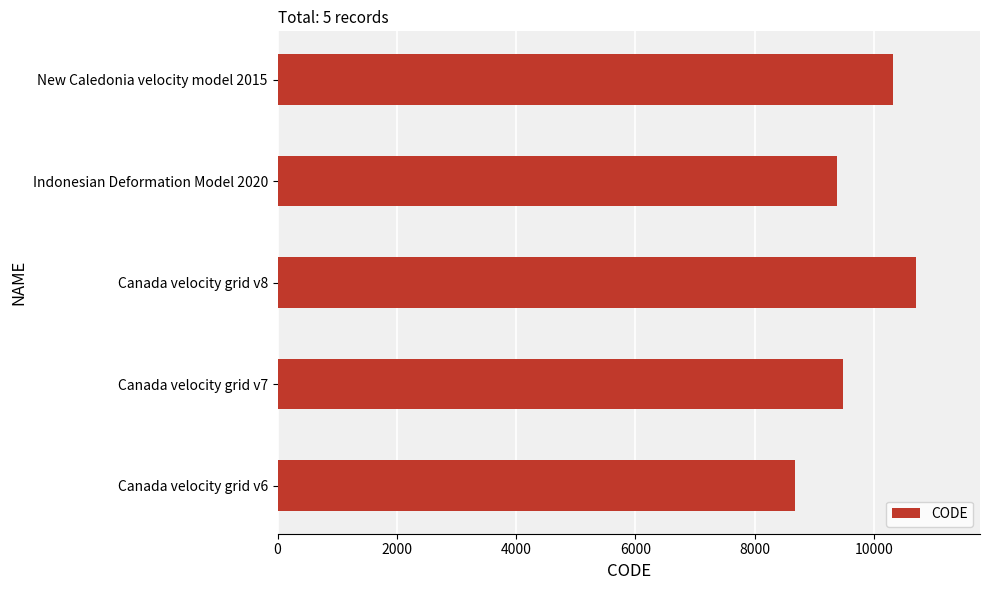

What is the maximum value shown in the chart?

10707